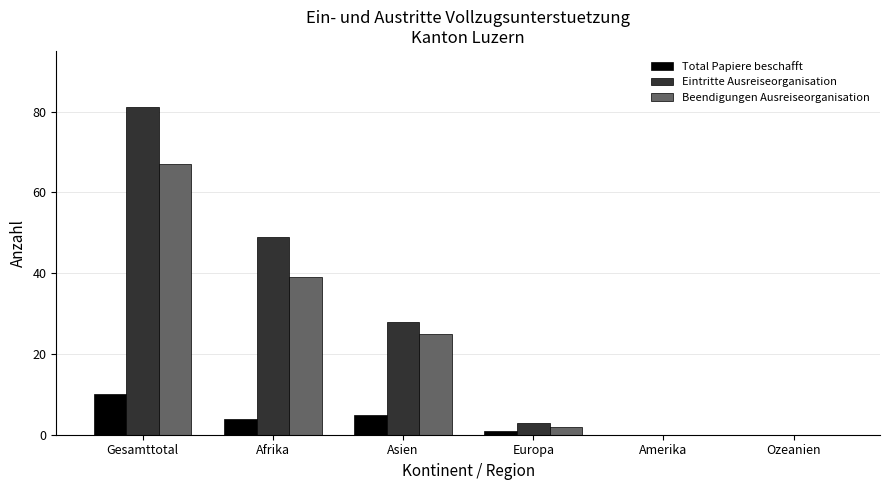

Between Gesamttotal and Europa, which series saw the biggest shift?

Eintritte Ausreiseorganisation